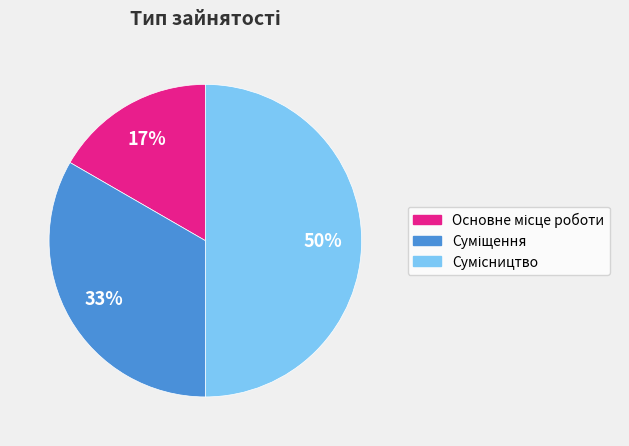

To the nearest percent, what is the average slice percentage?

33%